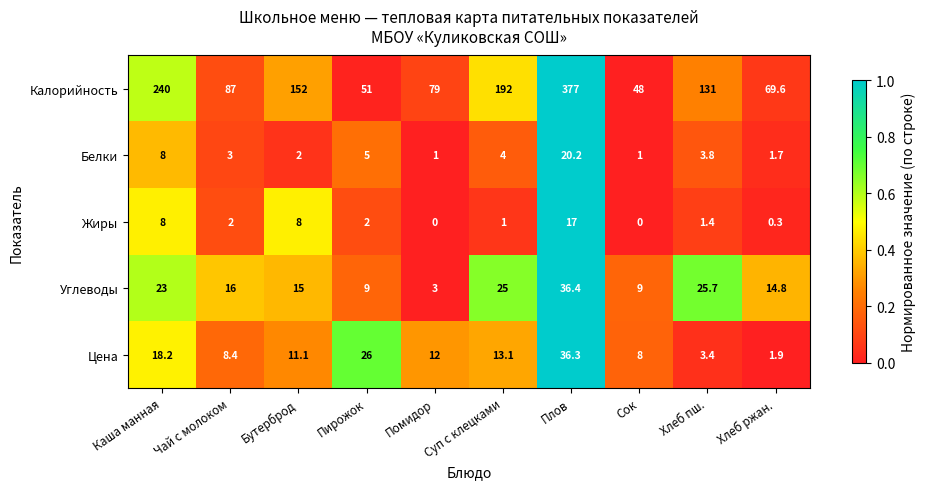

What is the total value across all series at Плов?

486.9